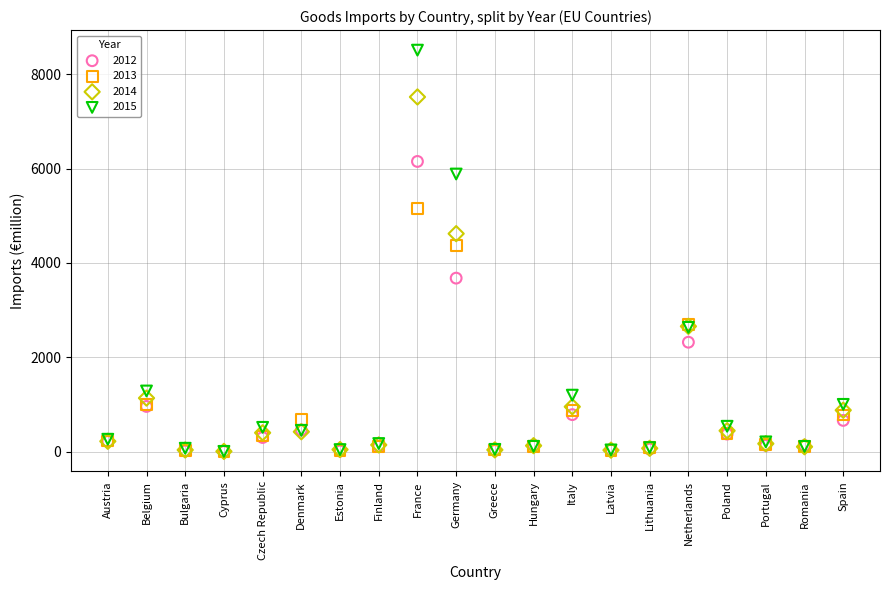

In the 2015 series, what Y value is closest to 4256?

2633.4